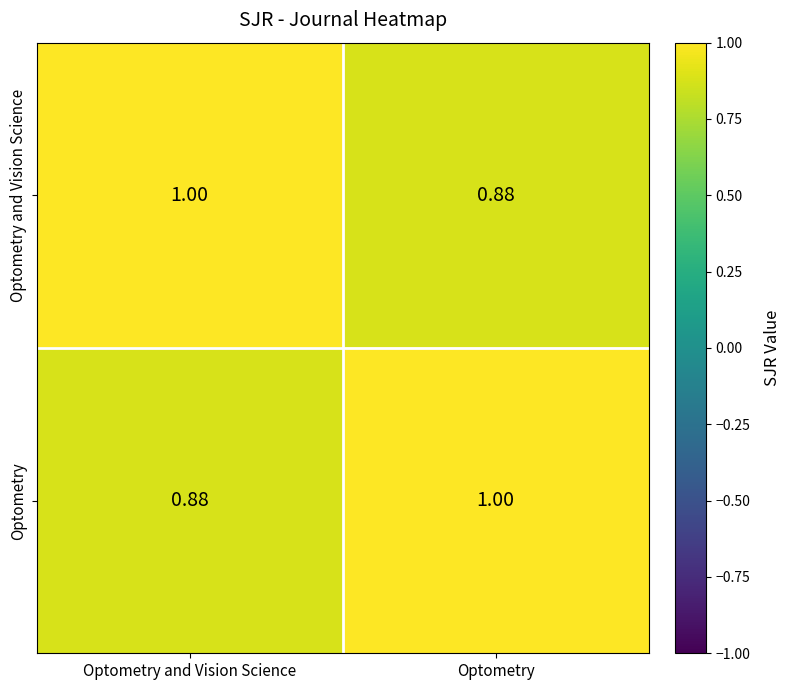

What is the spread (max minus min) of values at Optometry and Vision Science?

0.1